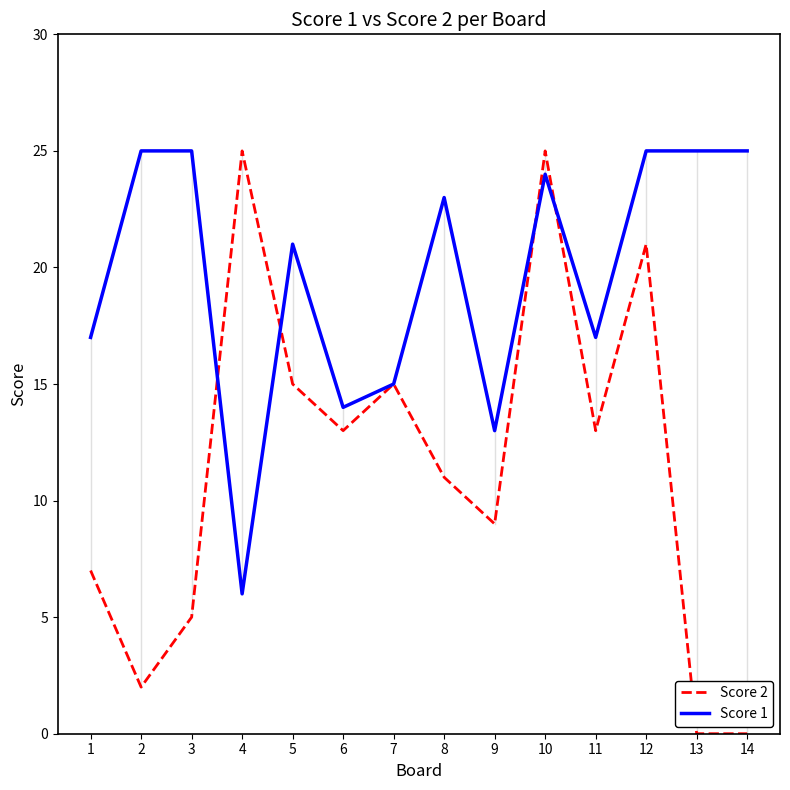

Which series has the largest range (max minus min)?

Score 2